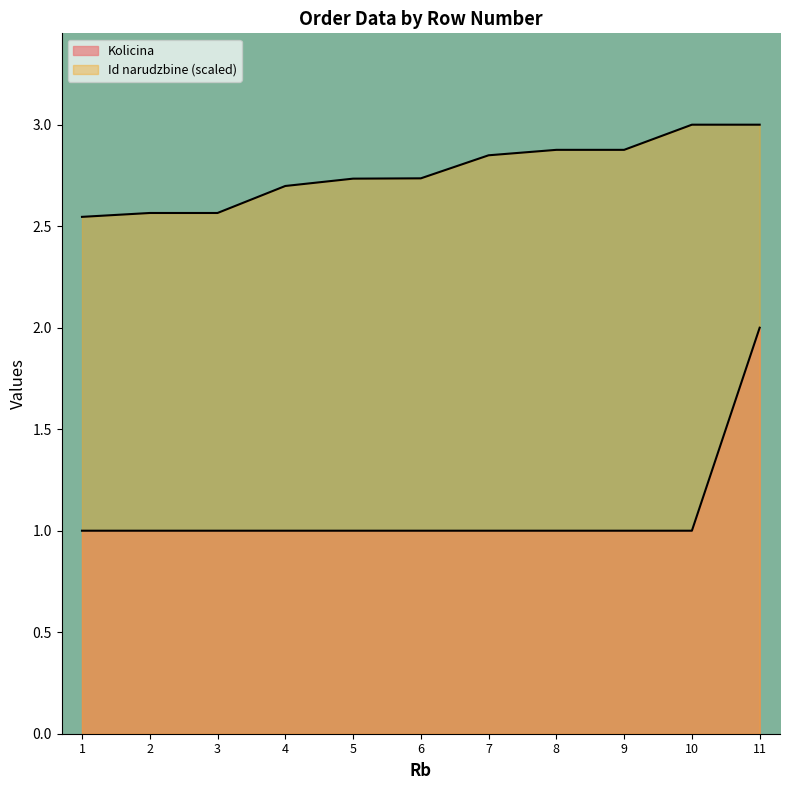

Reading right to left, what are all the values shown in this chart?

Kolicina: 11=2.0	10=1.0	9=1.0	8=1.0	7=1.0	6=1.0	5=1.0	4=1.0	3=1.0	2=1.0	1=1.0
Id narudzbine: 11=3.0	10=3.0	9=2.9	8=2.9	7=2.8	6=2.7	5=2.7	4=2.7	3=2.6	2=2.6	1=2.5